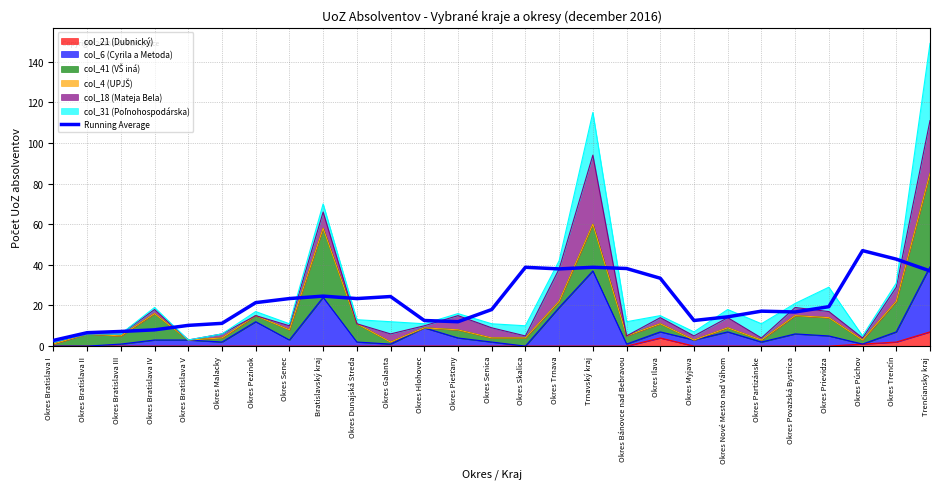

What is the ratio of the value at Okres Dunajská Streda to the value at Okres Senica?

1.3